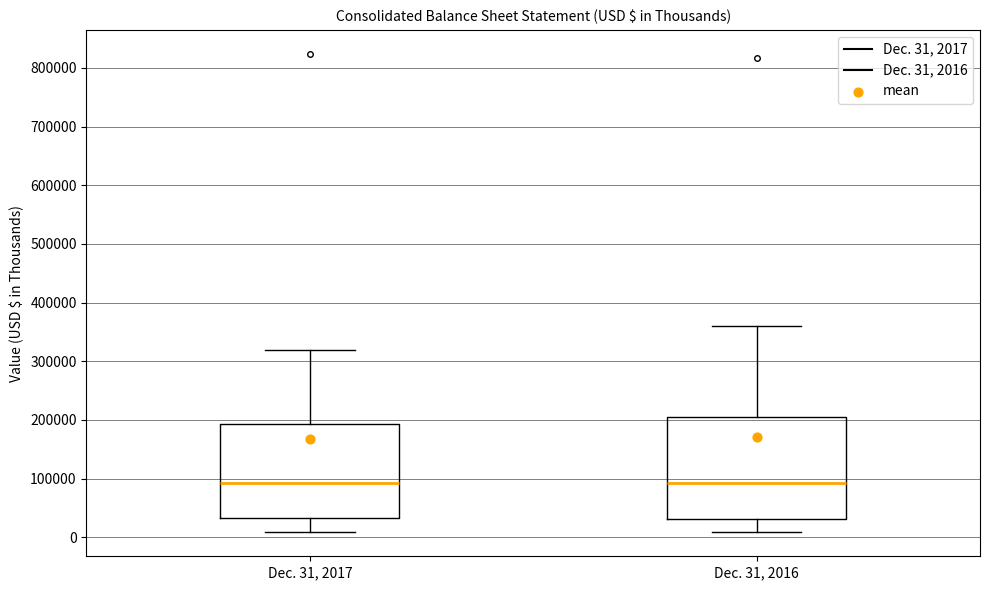

Where does the upper whisker of the box for Dec. 31, 2016 end on the y-axis? The values are not printed on the chart, so give them approximately, as read against the axis.

360000